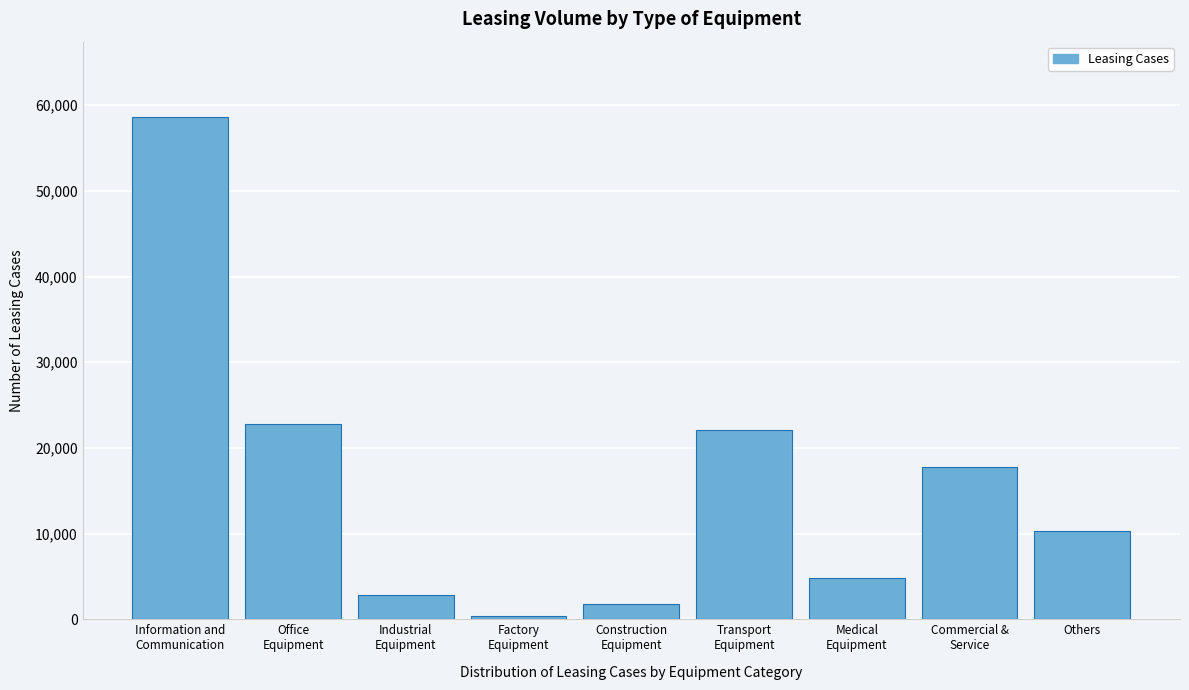

Reading left to right, transcribe all the data shown in this chart.

58620	22776	2802	350	1737	22132	4782	17739	10344